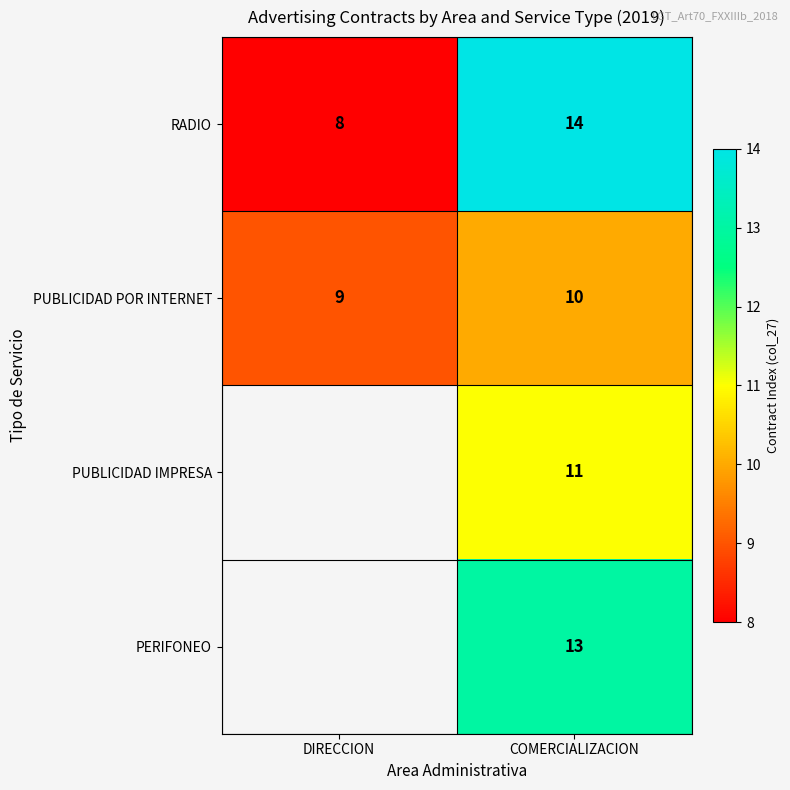

The PUBLICIDAD POR INTERNET series shows 16 at COMERCIALIZACION. True or false?

False